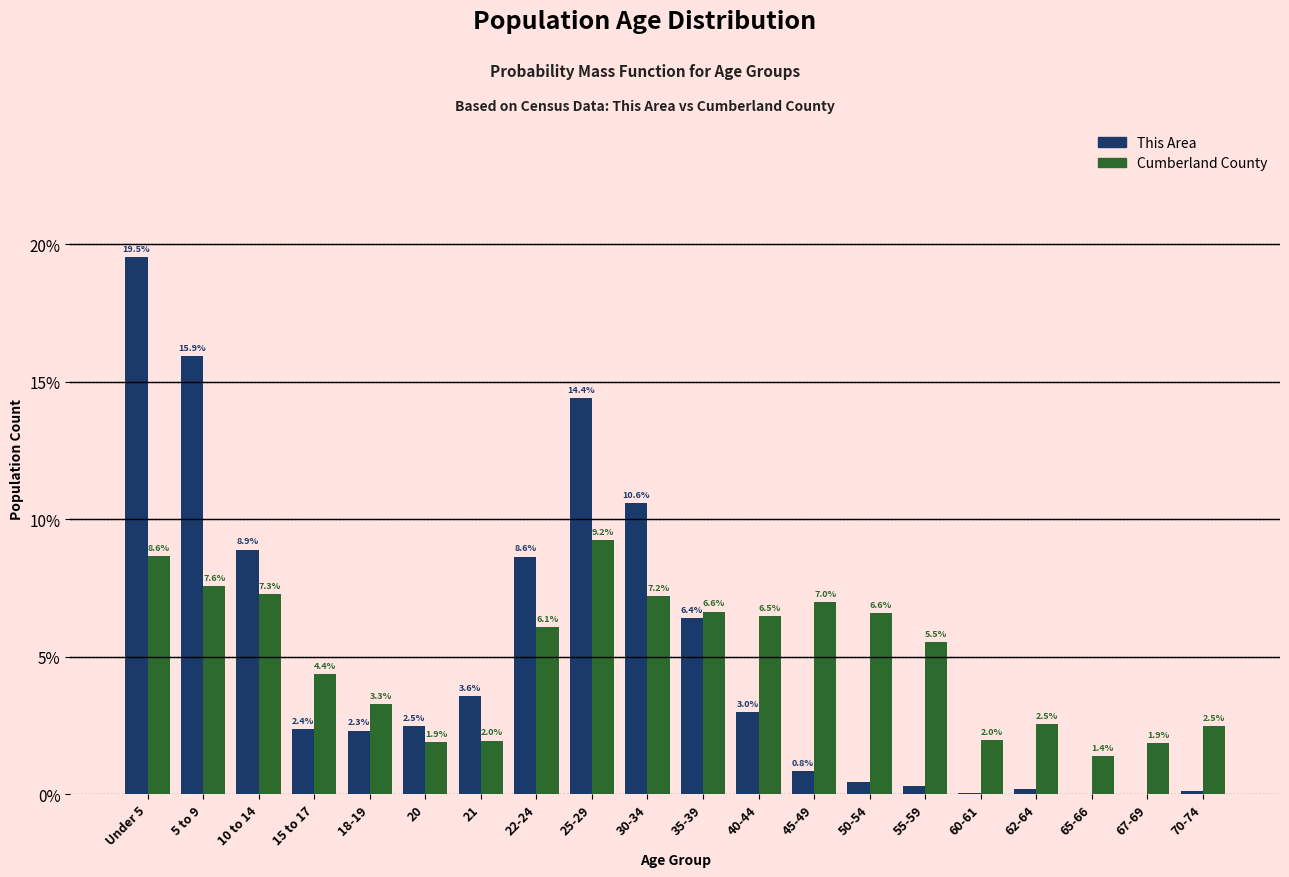

At which category is the sum across all series the highest?

Under 5